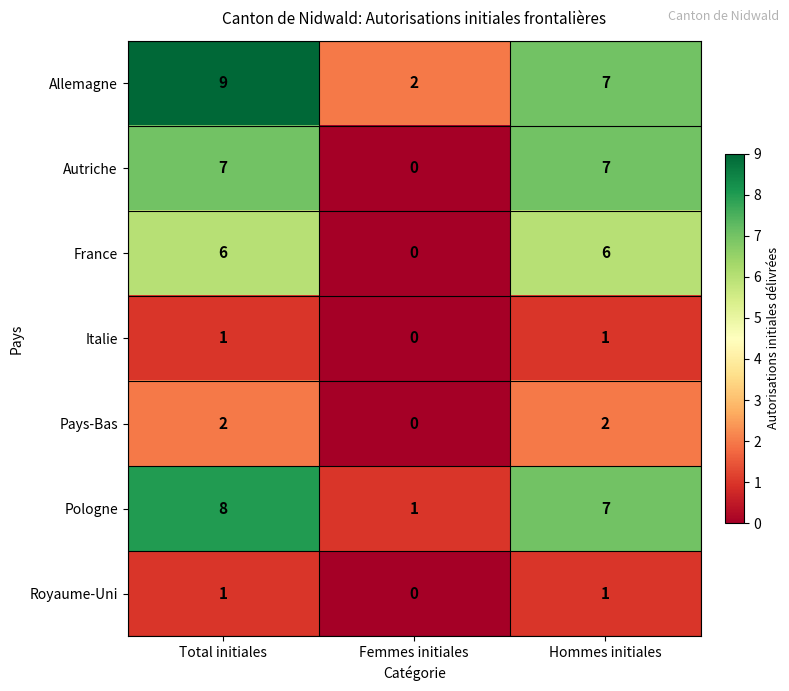

How many distinct data groups are displayed?

7